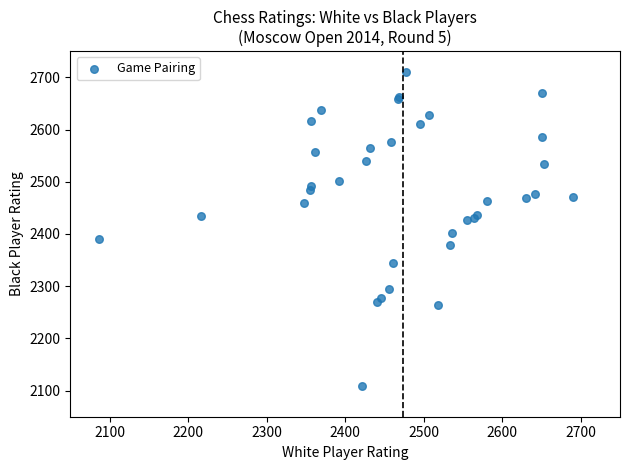

What Y value in the scatter plot is closest to 2409?

2402